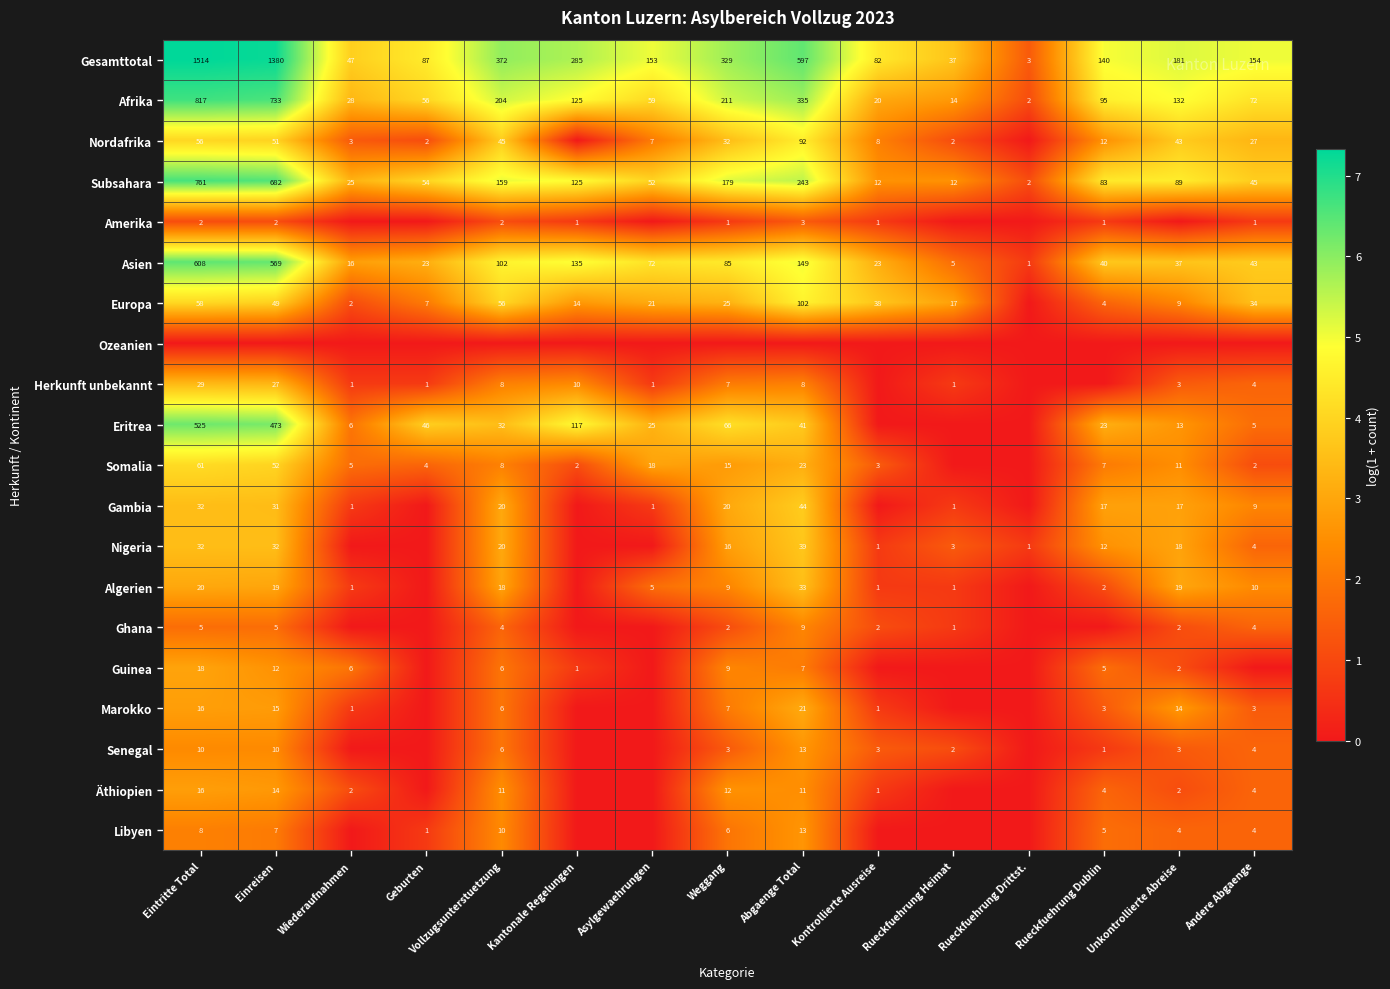

What is the difference between the Algerien values at Kontrollierte Ausreise and Einreisen?

18